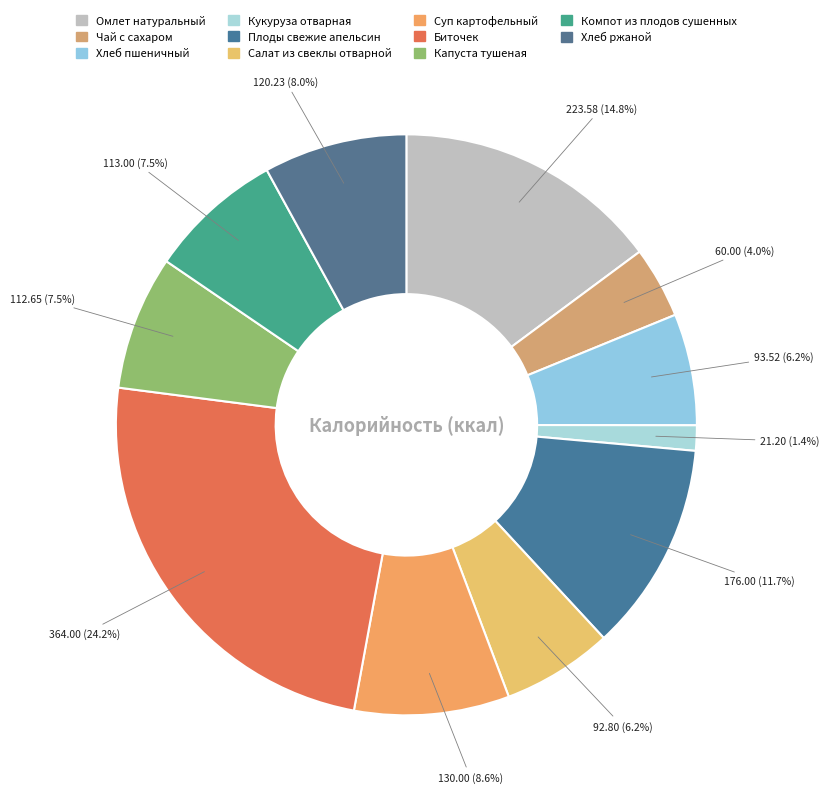

The Компот из плодов сушенных slice represents 15% of the pie. True or false?

False